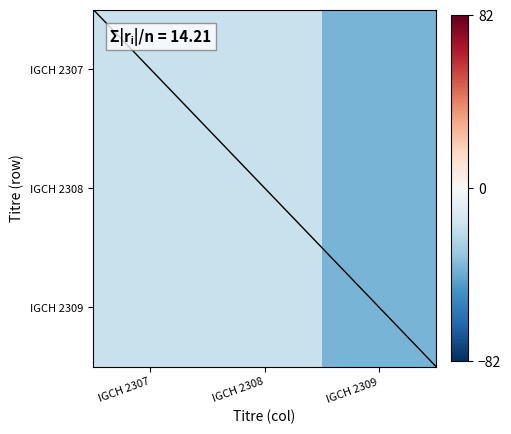

Reading left to right, transcribe all the data shown in this chart.

IGCH 2307: IGCH 2307=-18	IGCH 2308=-18	IGCH 2309=-38
IGCH 2308: IGCH 2307=-18	IGCH 2308=-18	IGCH 2309=-38
IGCH 2309: IGCH 2307=-18	IGCH 2308=-18	IGCH 2309=-38